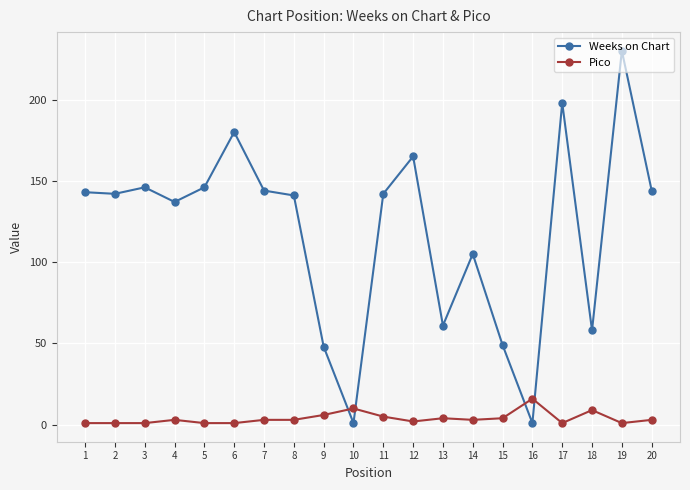

What is the difference between the highest and lowest values at 11?

137